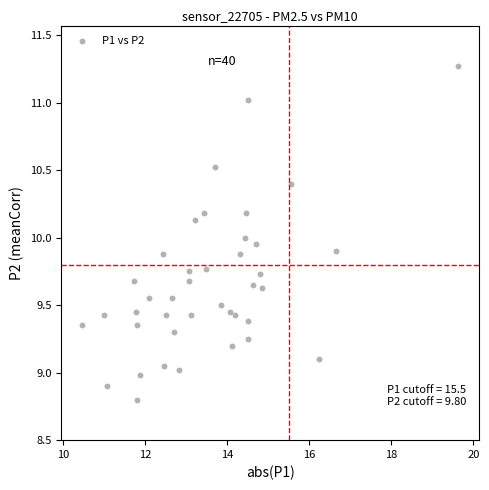

What is the range of Y values (max minus min)?

2.5